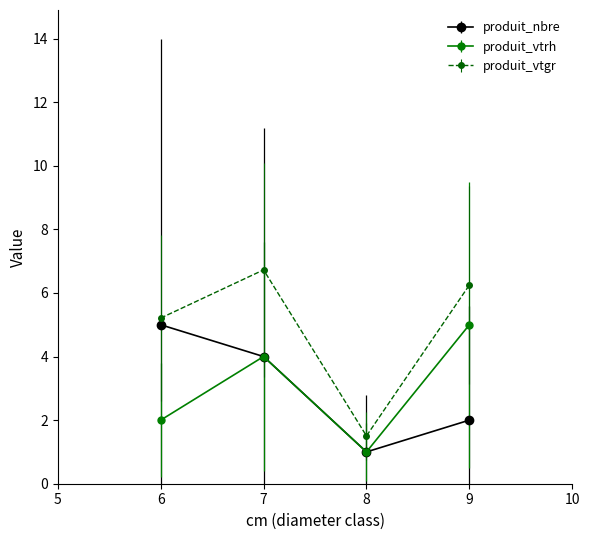

Rank the categories by produit_nbre value from lowest to highest.

8, 9, 7, 6